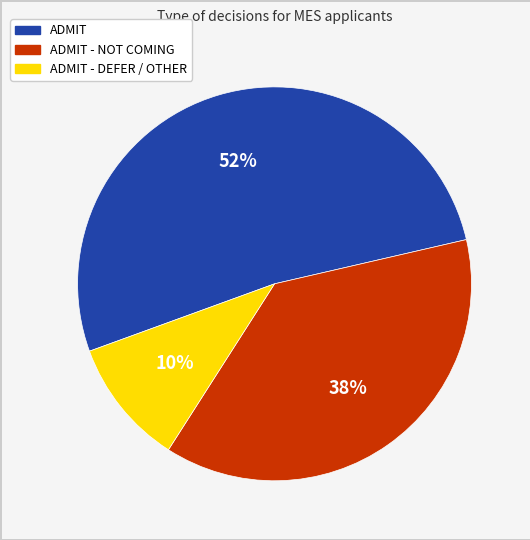

To the nearest percent, what is the average slice percentage?

33%